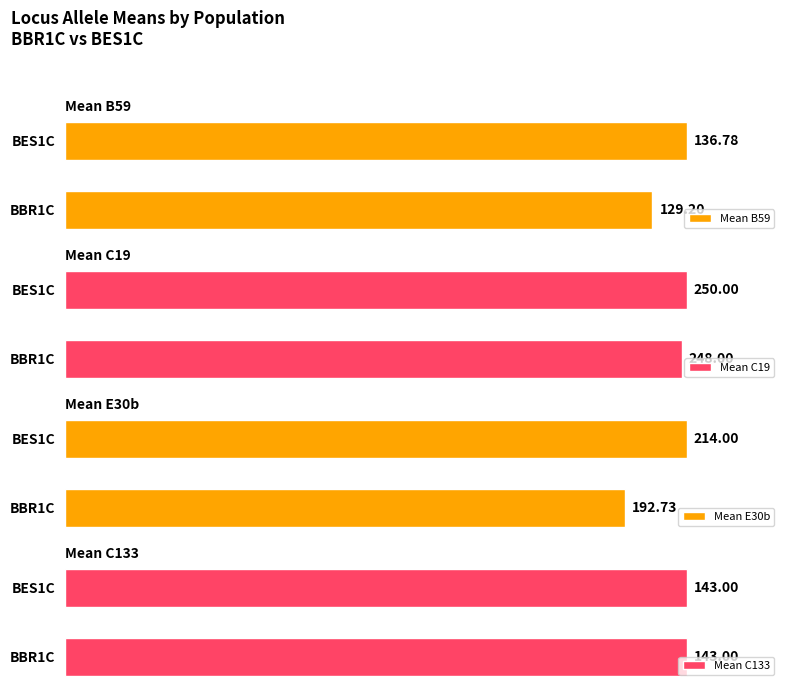

How many data points in Mean C19 are less than 250?

1